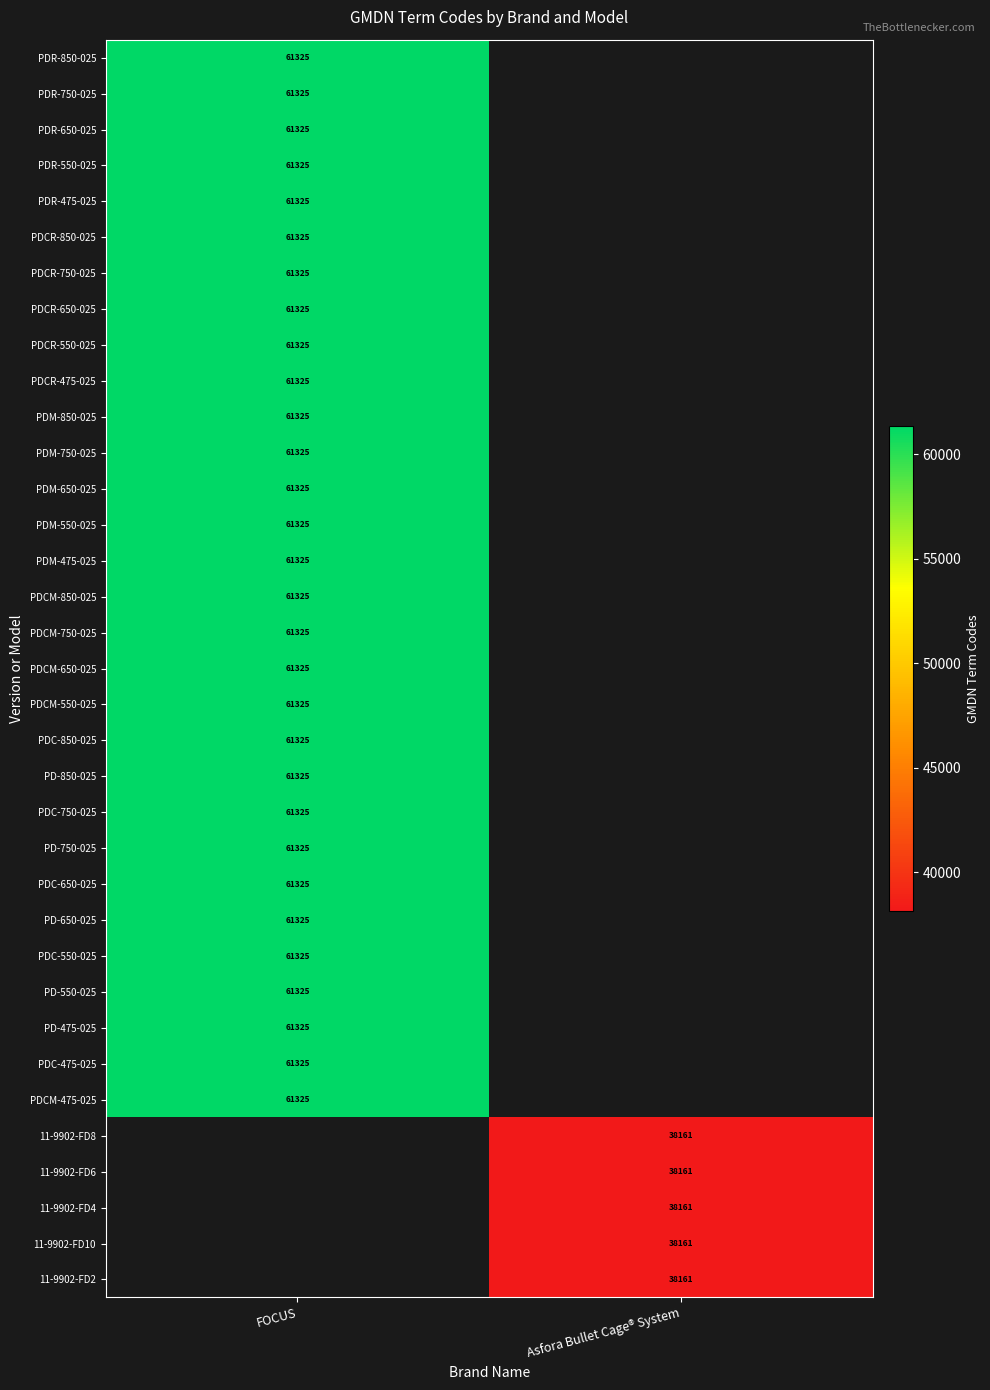

The value of 11-9902-FD6 at Asfora Bullet Cage® System is 52215.1. True or false?

False